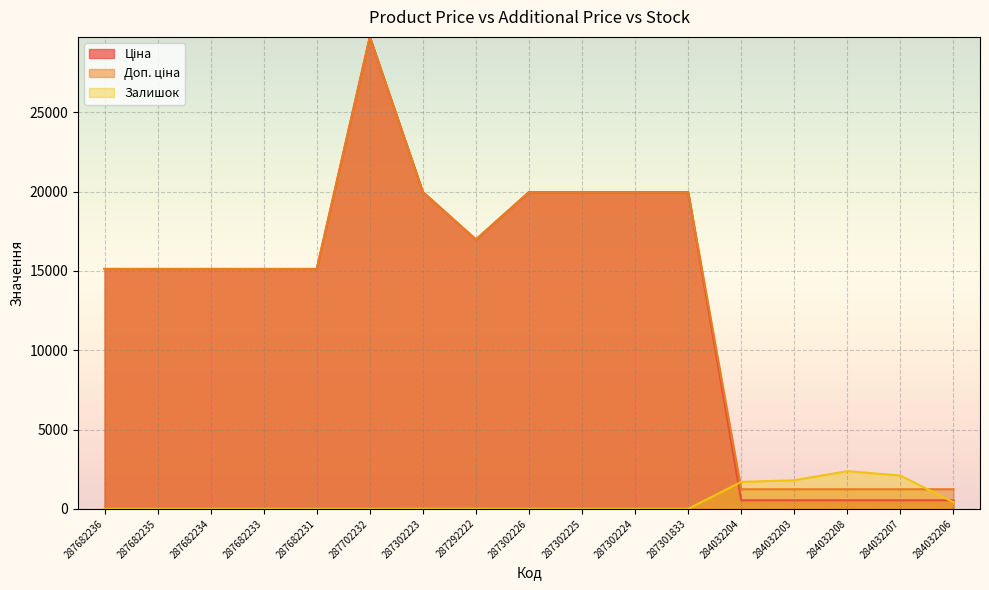

Reading left to right, list all the values displayed in this chart.

Ціна: 15120.0	15120.0	15120.0	15120.0	15120.0	29747.2	19964.2	16976.3	19964.2	19964.2	19964.2	19964.2	539.0	539.0	539.0	539.0	539.0
Доп. ціна: 15120.0	15120.0	15120.0	15120.0	15120.0	29747.2	19964.2	16976.3	19964.2	19964.2	19964.2	19964.2	1235.4	1235.4	1235.4	1235.4	1235.4
Залишок: 0.0	0.0	0.0	0.0	0.0	0.0	7.0	5.0	1.0	0.0	3.0	0.0	1697.0	1802.0	2375.0	2096.0	417.0